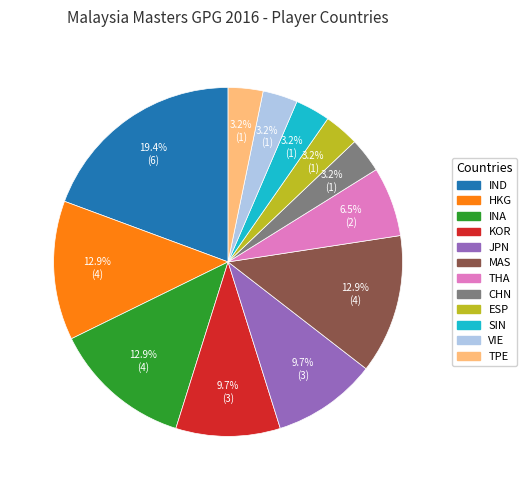

Is there a majority slice in this chart?

No